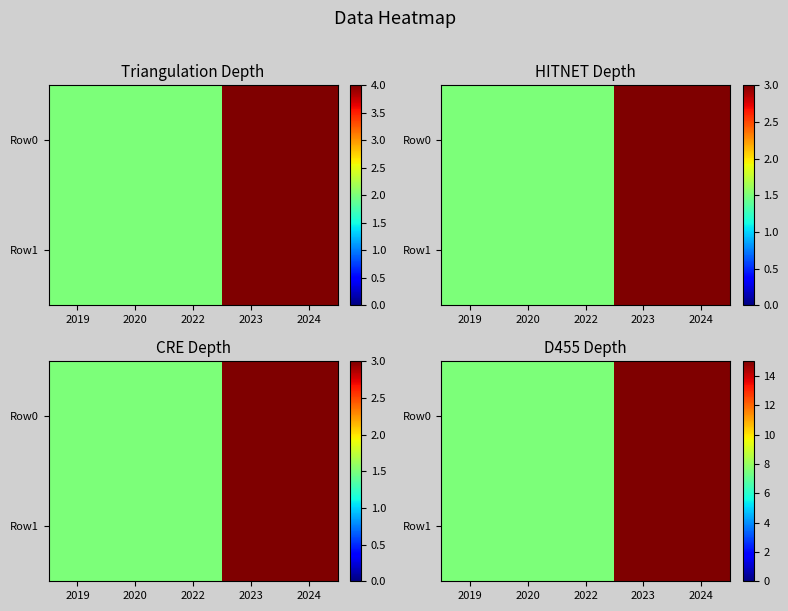

Rank the series by their maximum value, from lowest to highest.

Row0, Row1